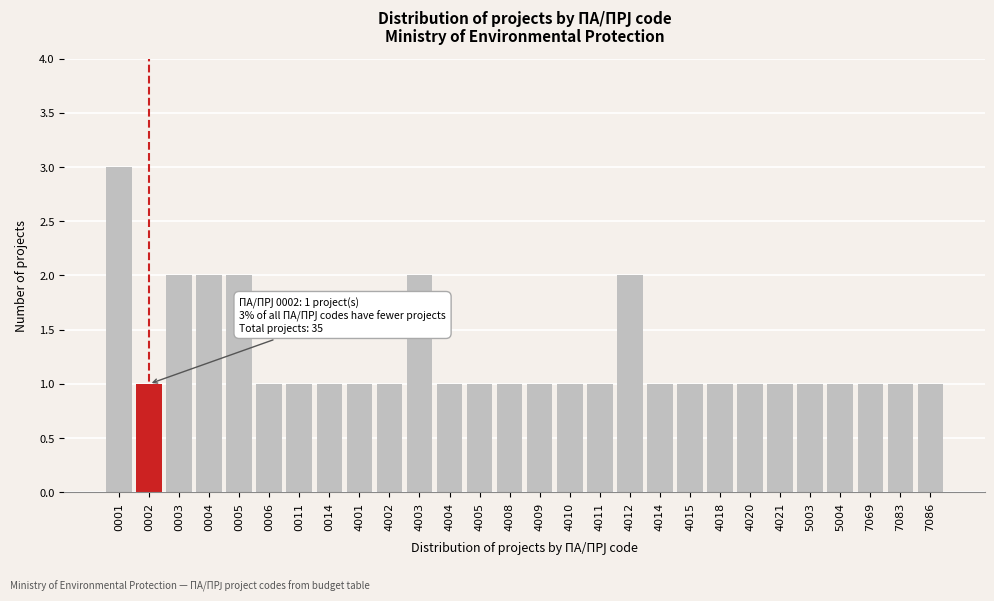

Reading left to right, list all the values displayed in this chart.

0001=3	0002=1	0003=2	0004=2	0005=2	0006=1	0011=1	0014=1	4001=1	4002=1	4003=2	4004=1	4005=1	4008=1	4009=1	4010=1	4011=1	4012=2	4014=1	4015=1	4018=1	4020=1	4021=1	5003=1	5004=1	7069=1	7083=1	7086=1